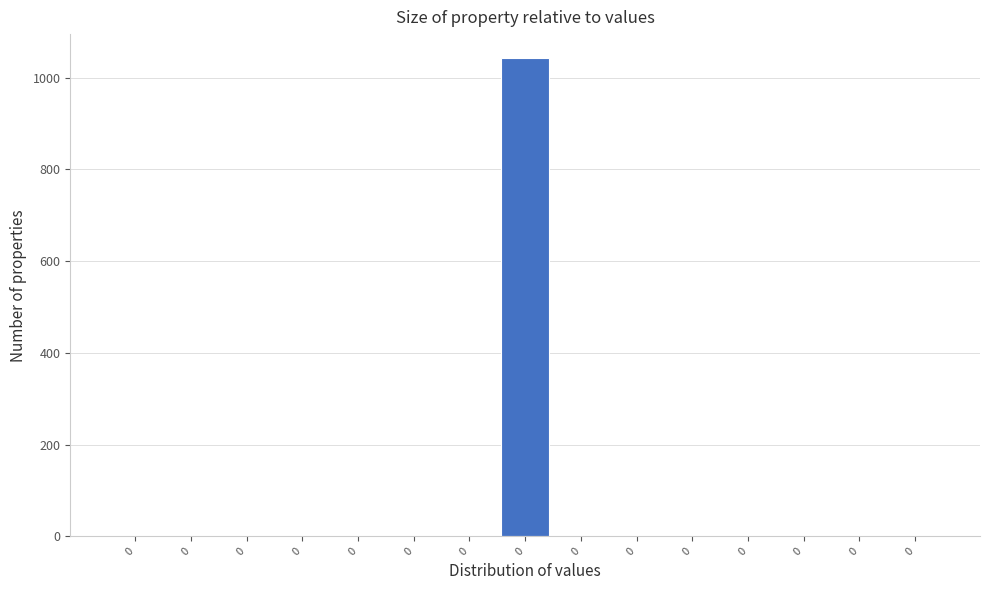

How many data points are above 0?

1